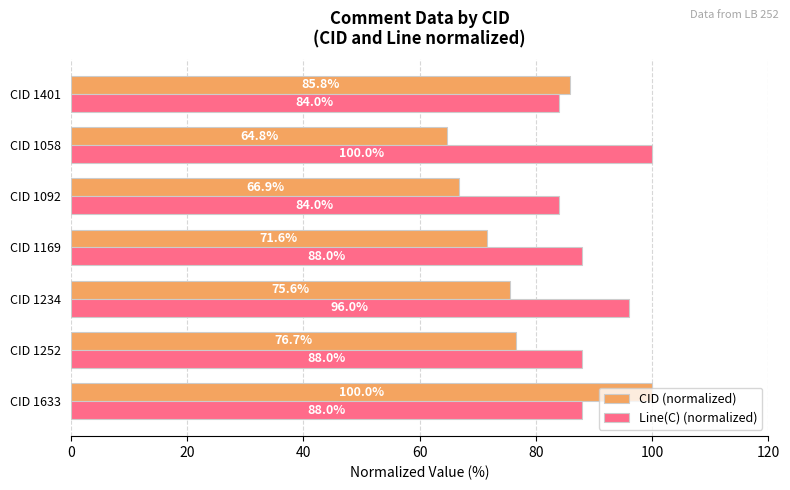

What is the difference between the highest and lowest values at CID 1252?

11.3